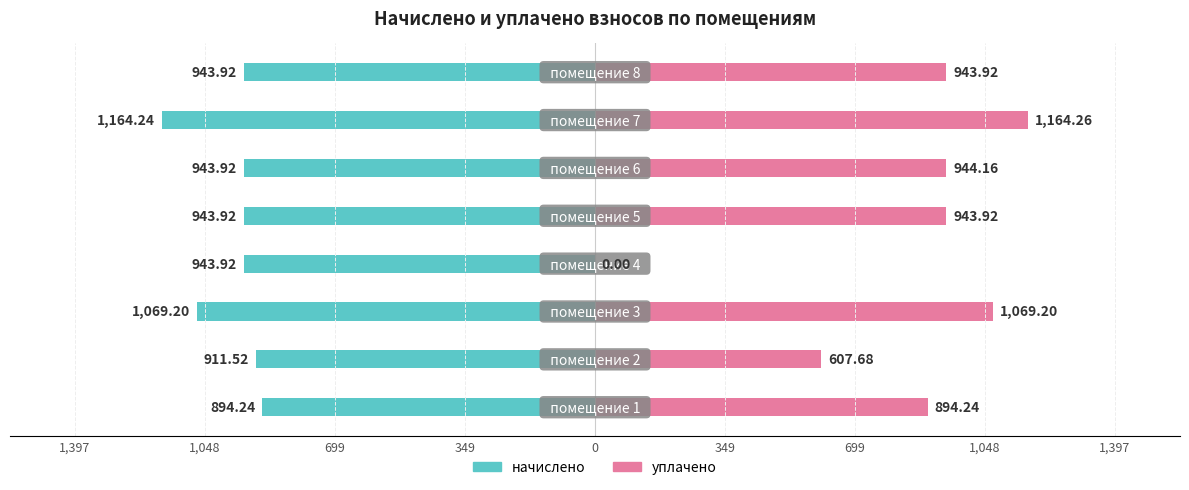

Between 1,397 and 699, which series saw the biggest shift?

уплачено